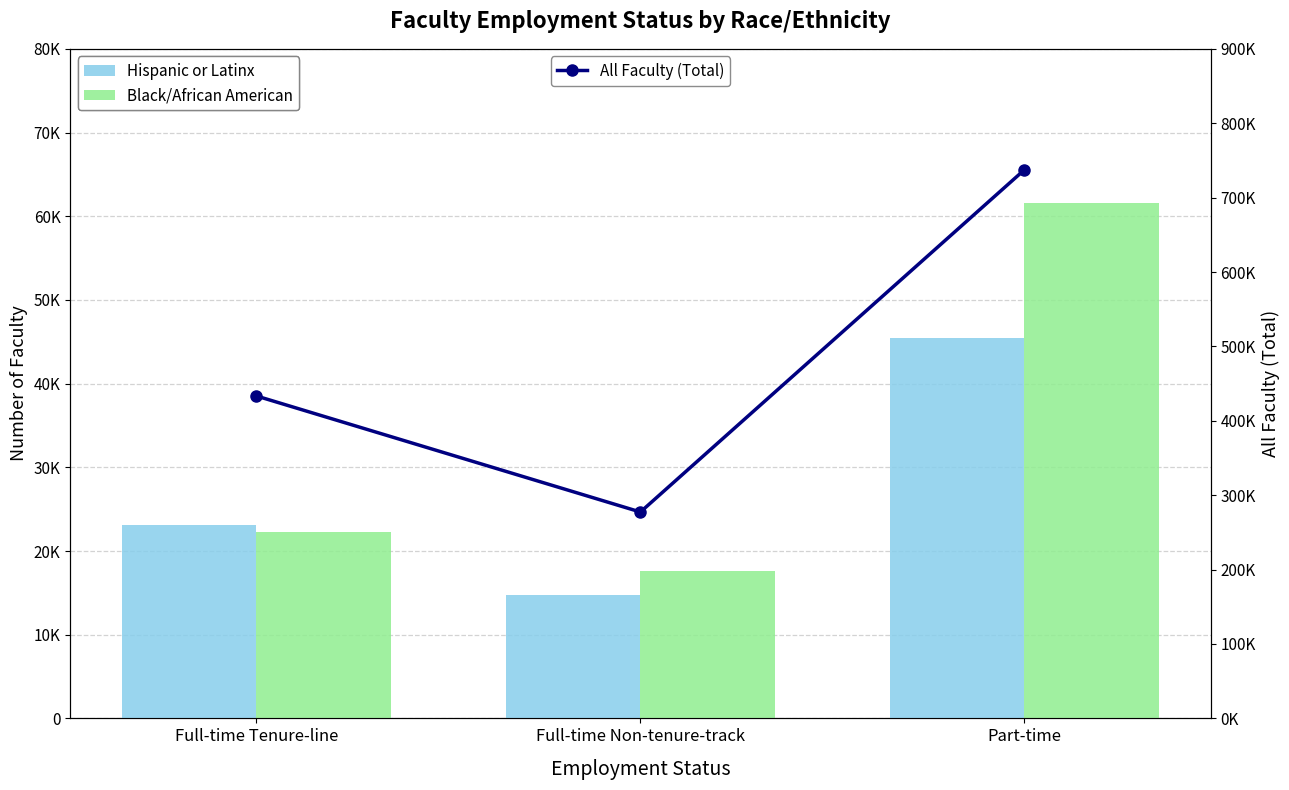

What is the difference between the All Faculty (Total) values at Full-time Tenure-line and Part-time?

303947